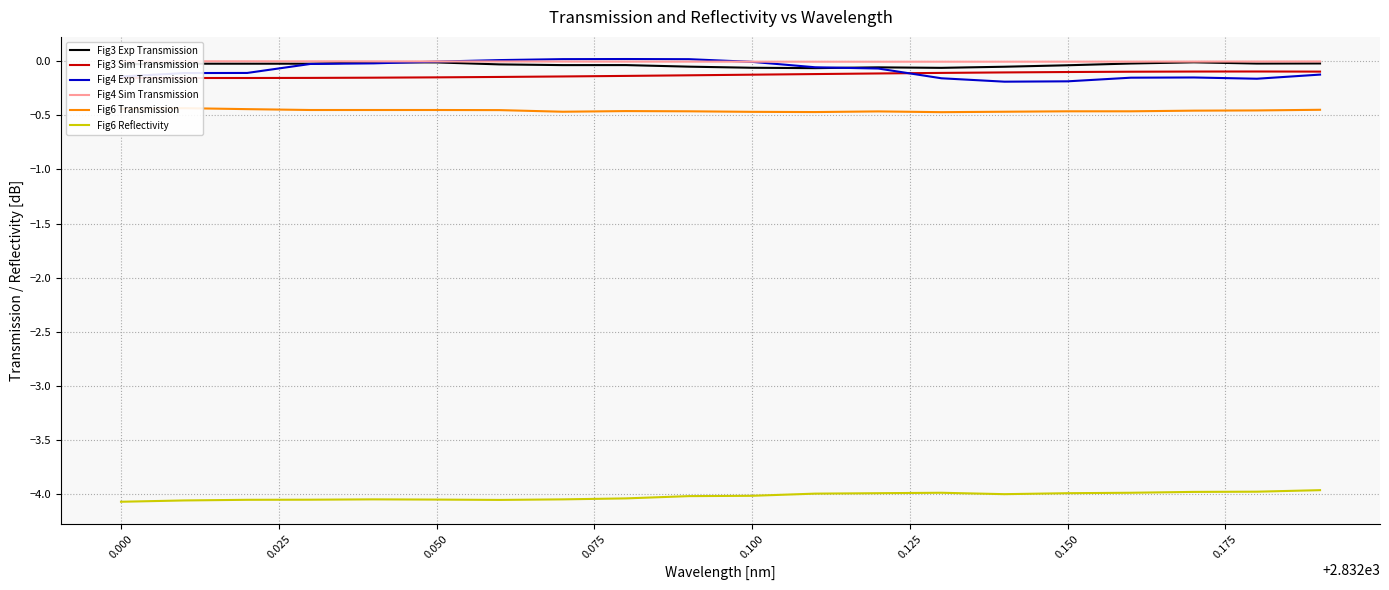

True or false: Fig6 Reflectivity and Fig3 Exp Transmission intersect in this chart.

False